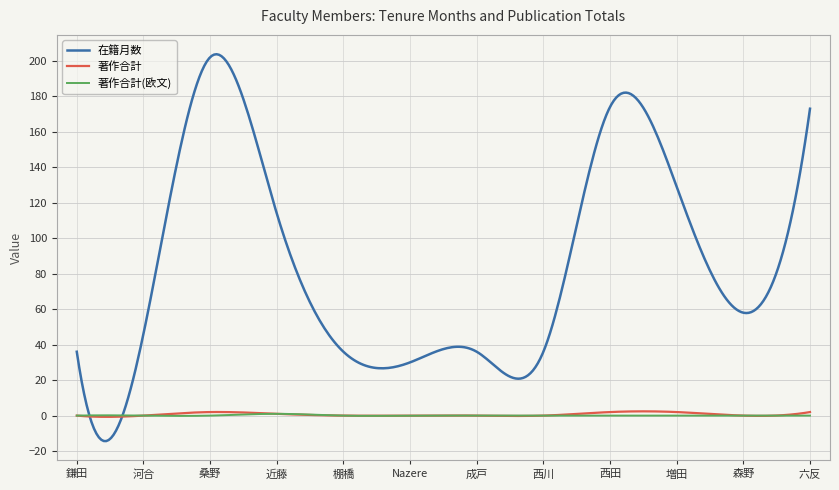

What is the maximum value shown in the chart?

203.7